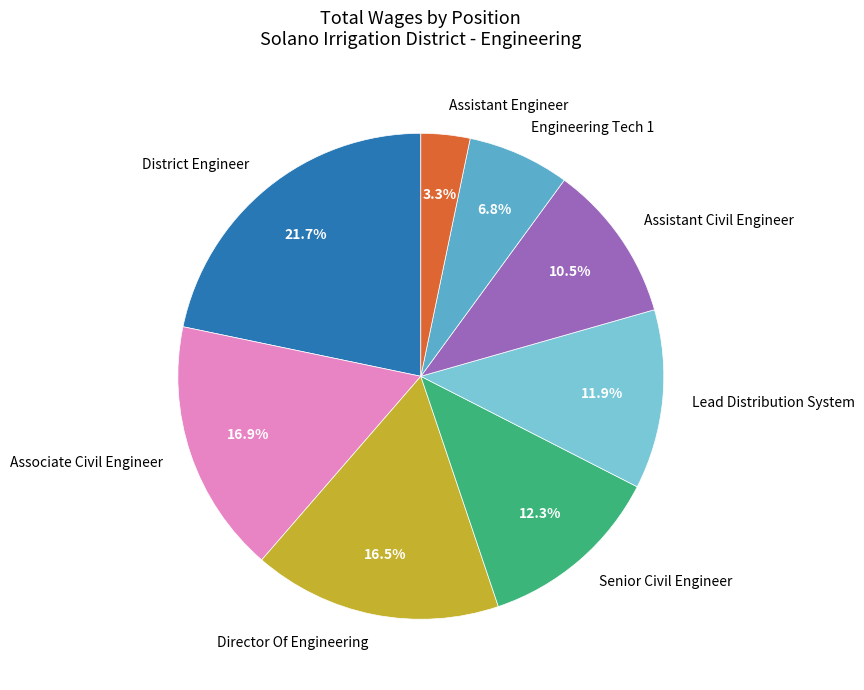

Does Assistant Civil Engineer account for over 50% of the chart?

No